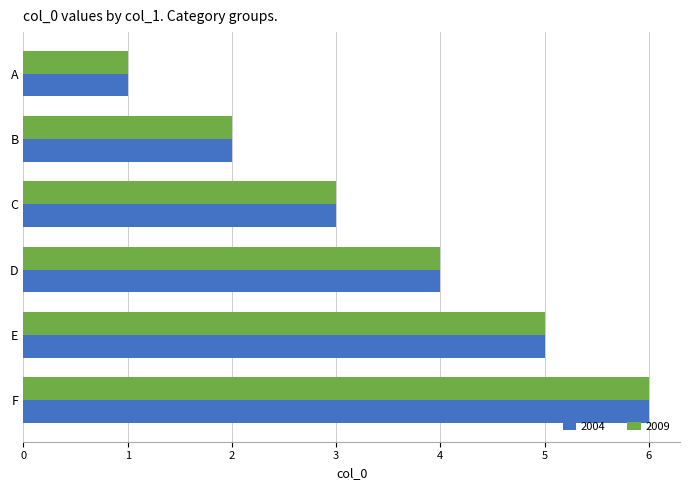

At which label does 2004 reach its peak?

F